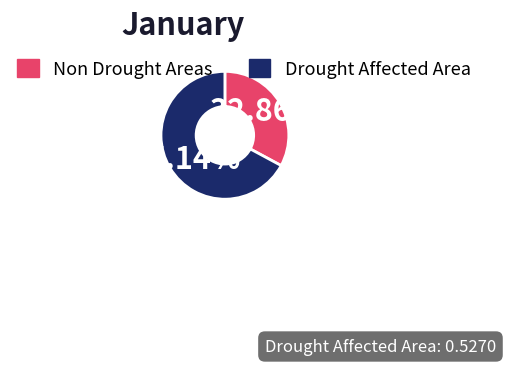

Is there any slice that represents more than half of the pie?

Yes